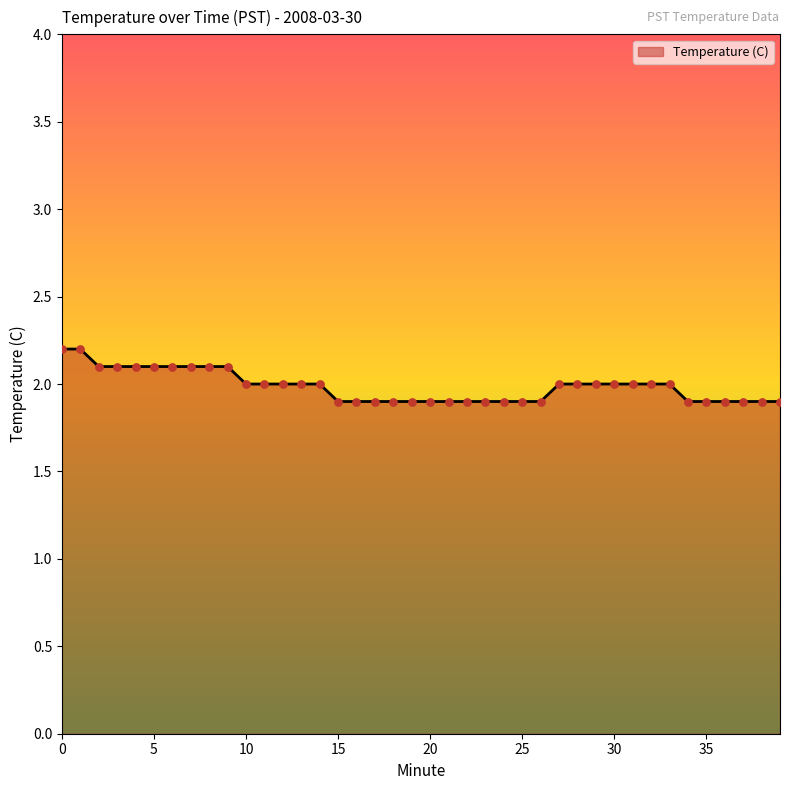

What is the smallest value displayed?

1.9